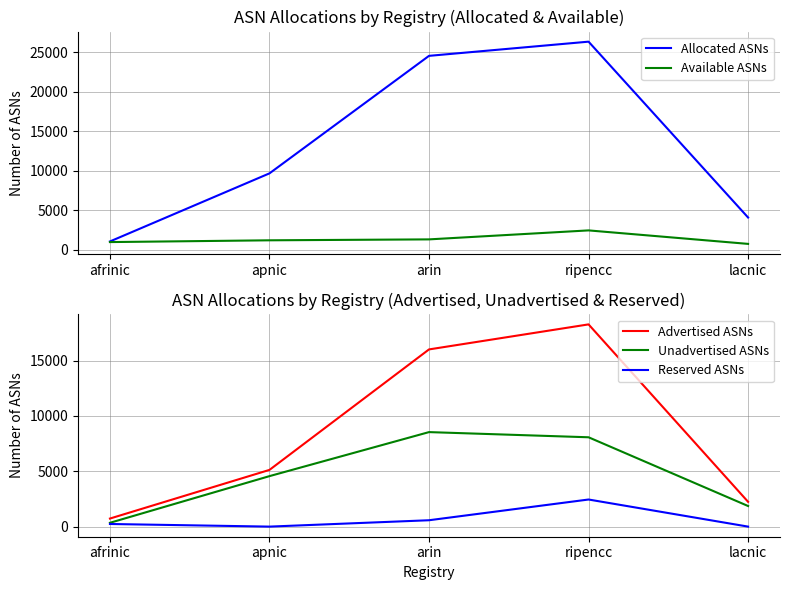

True or false: Allocated ASNs and Unadvertised ASNs cross at least once.

False